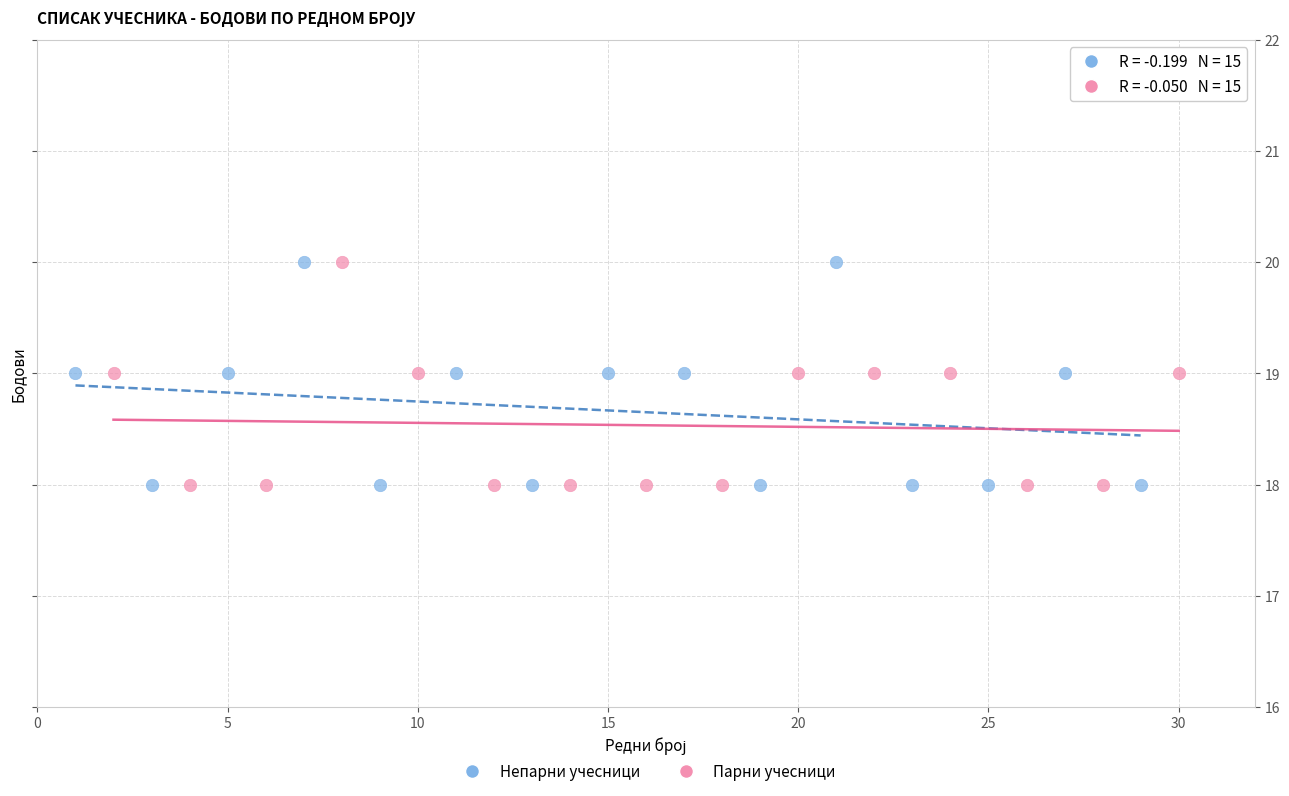

What are all the series names shown in the legend?

Непарни учесници, Парни учесници